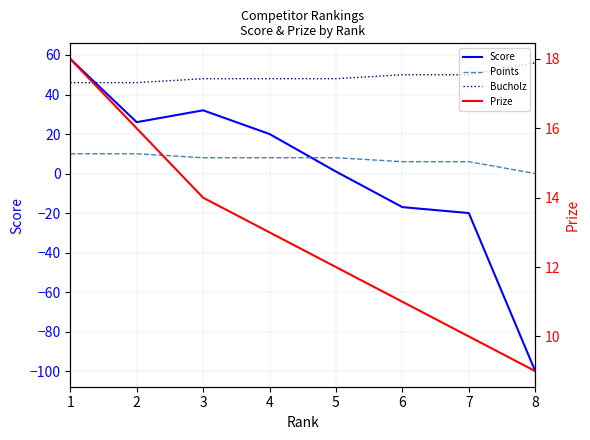

What is the highest value of the Bucholz series?

56